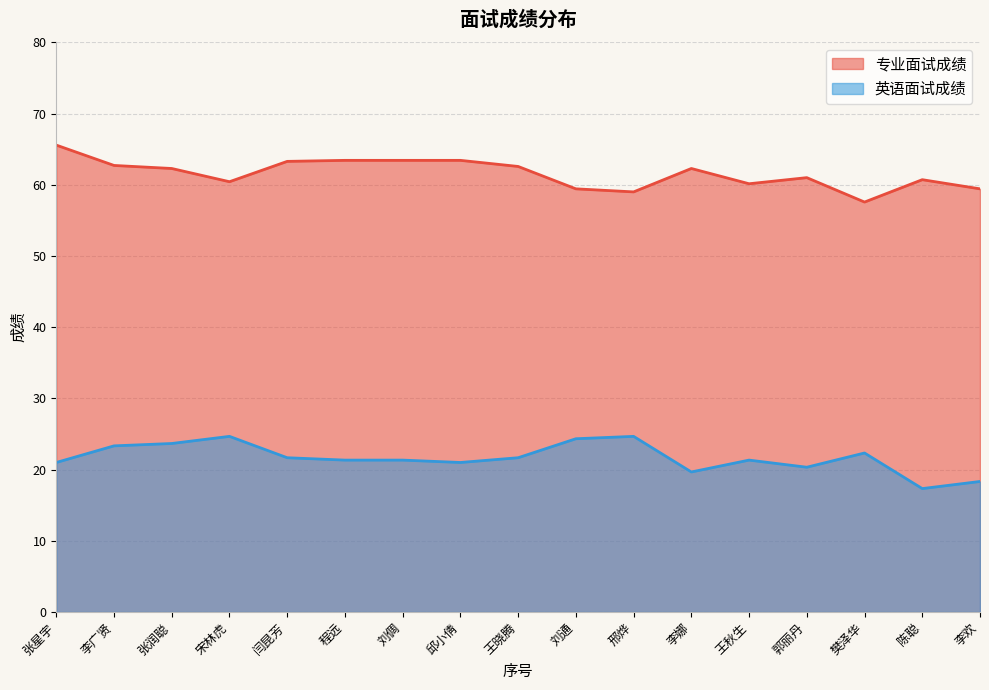

Between 樊泽华 and 陈聪, which is larger?

陈聪